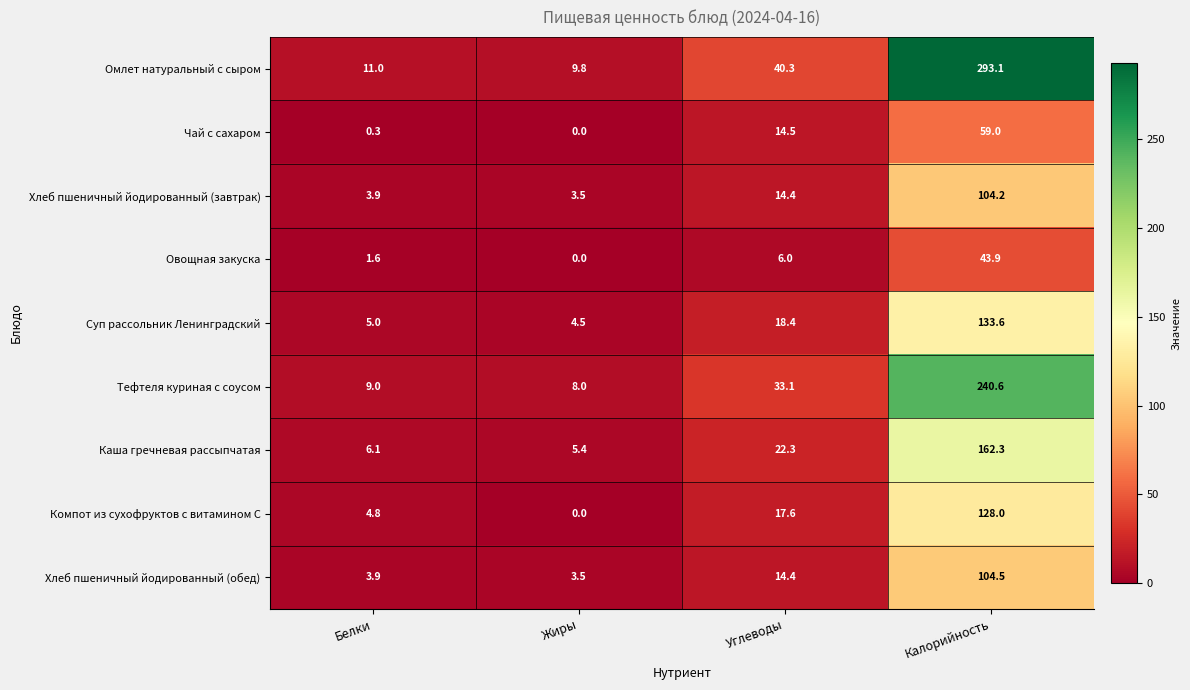

Which series has the widest spread of values?

Омлет натуральный с сыром